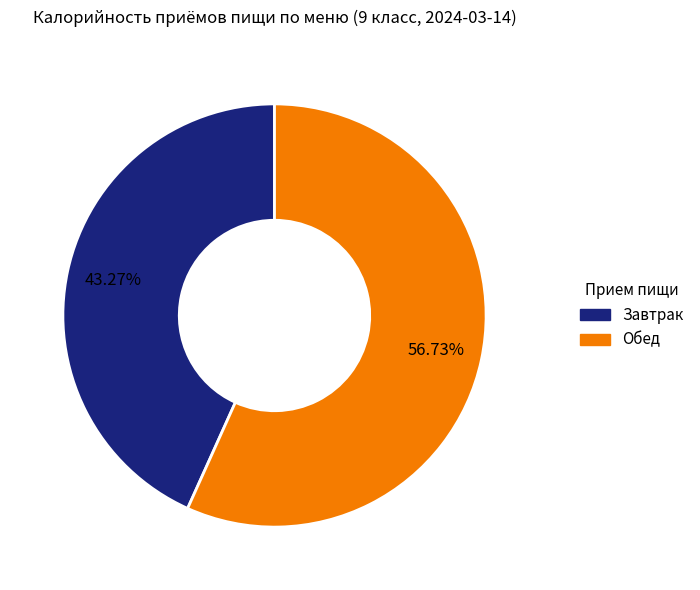

Does Завтрак account for over 50% of the chart?

No